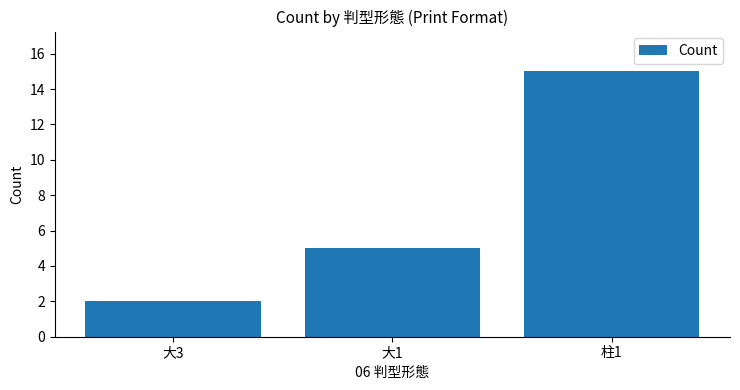

How many data points does each series have?

3